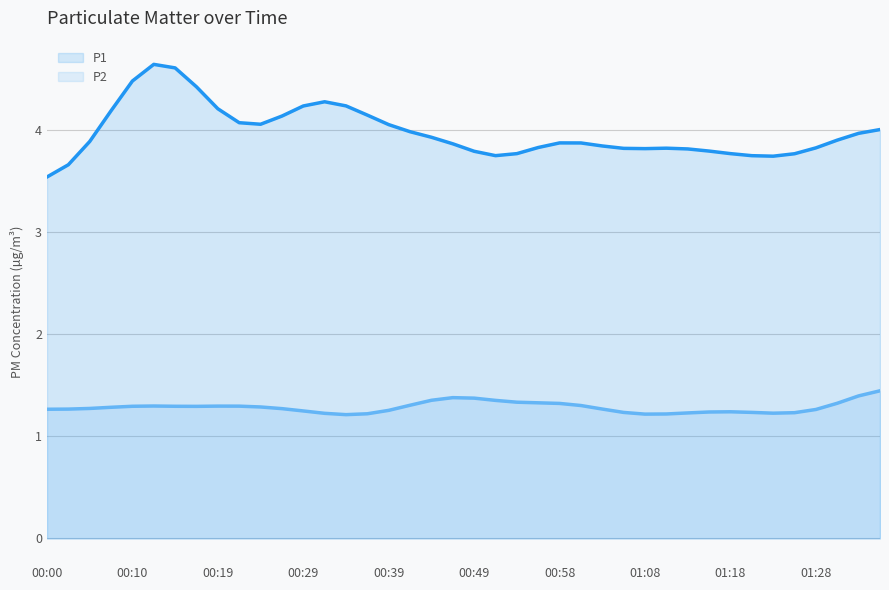

True or false: P1 and P2 intersect in this chart.

False